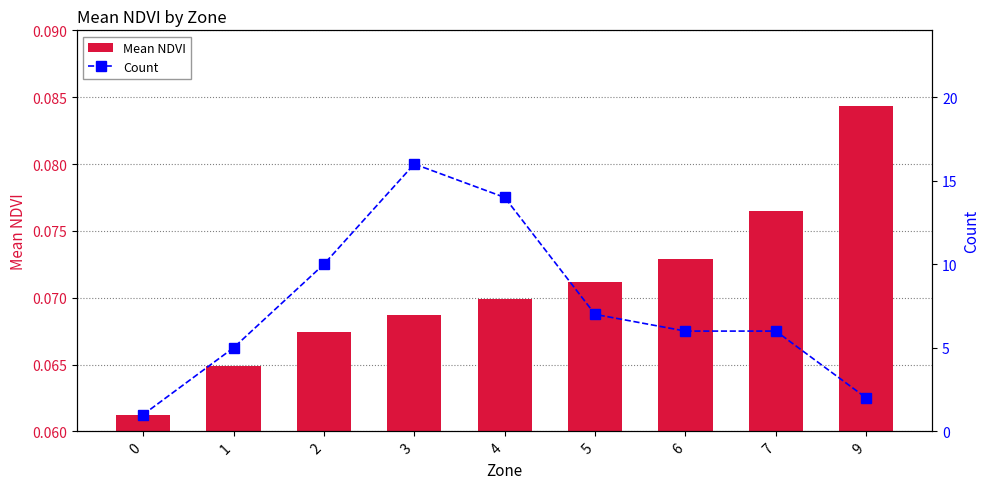

Are the bars grouped side by side (vs. stacked)?

Yes